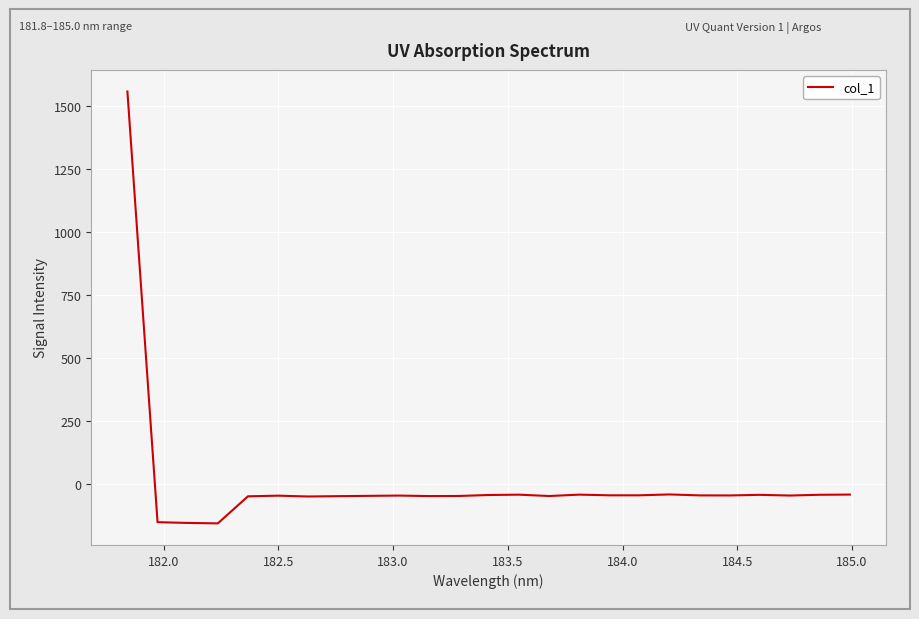

What is the smallest value displayed?

-155.8